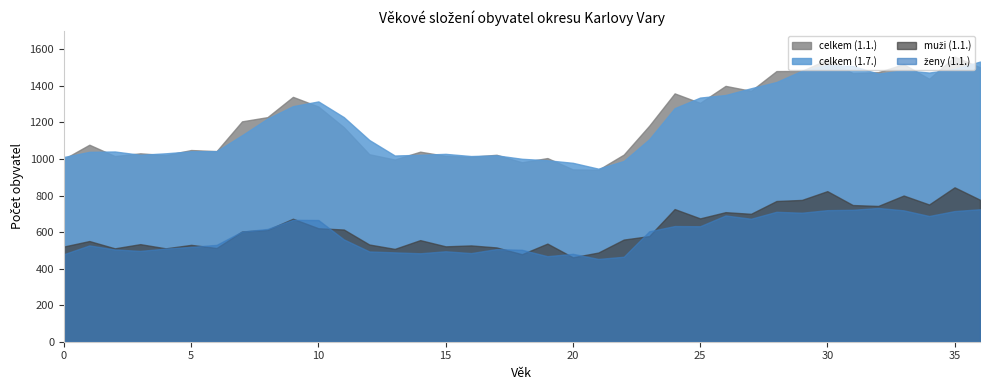

Which series has the widest spread of values?

celkem (1.1.)